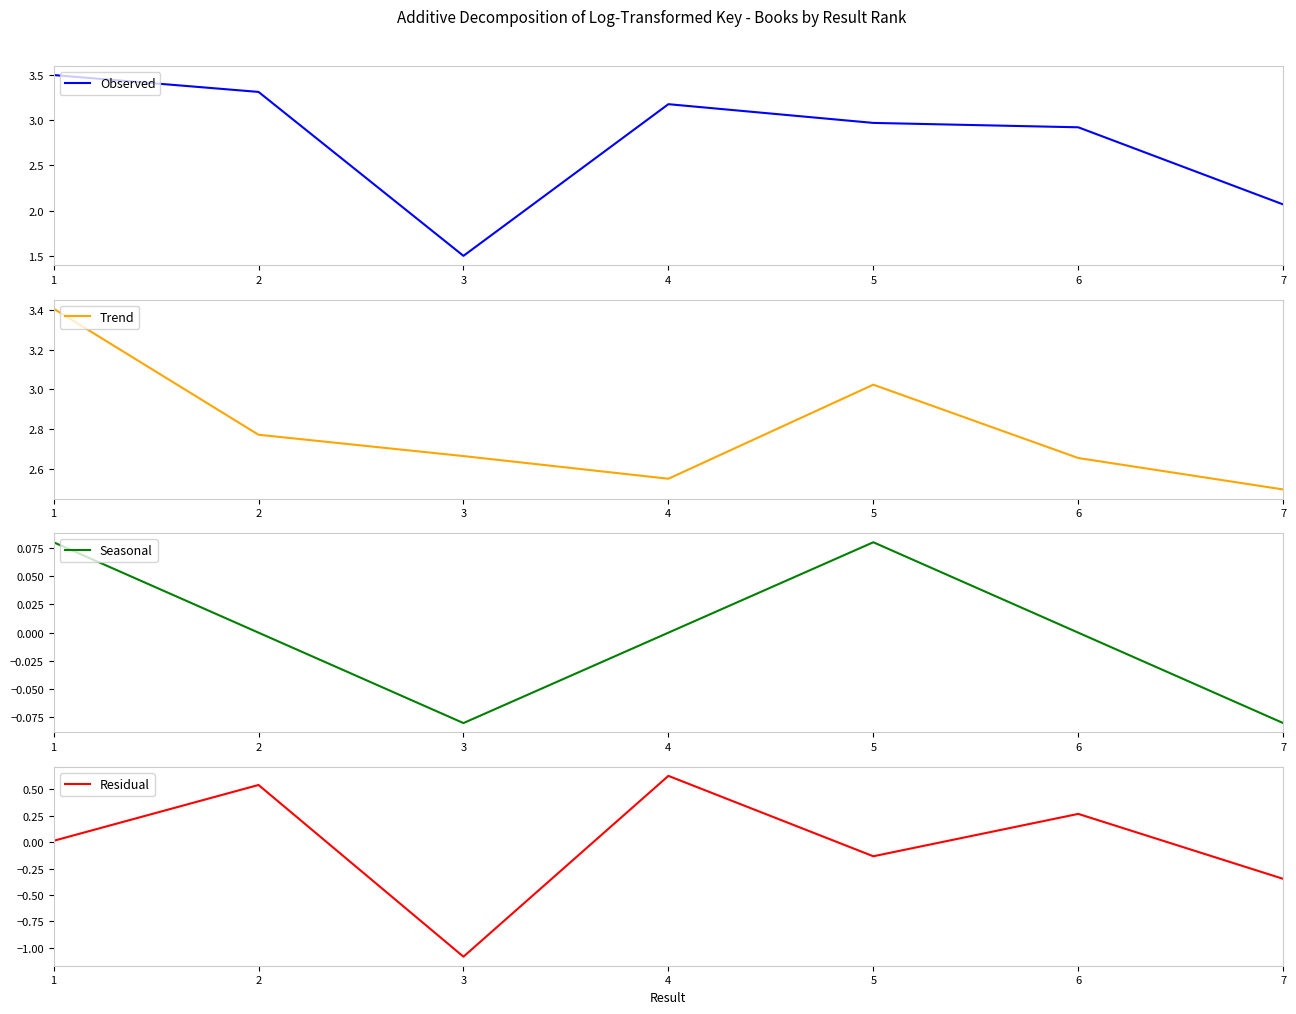

Which series has the widest spread of values?

Observed